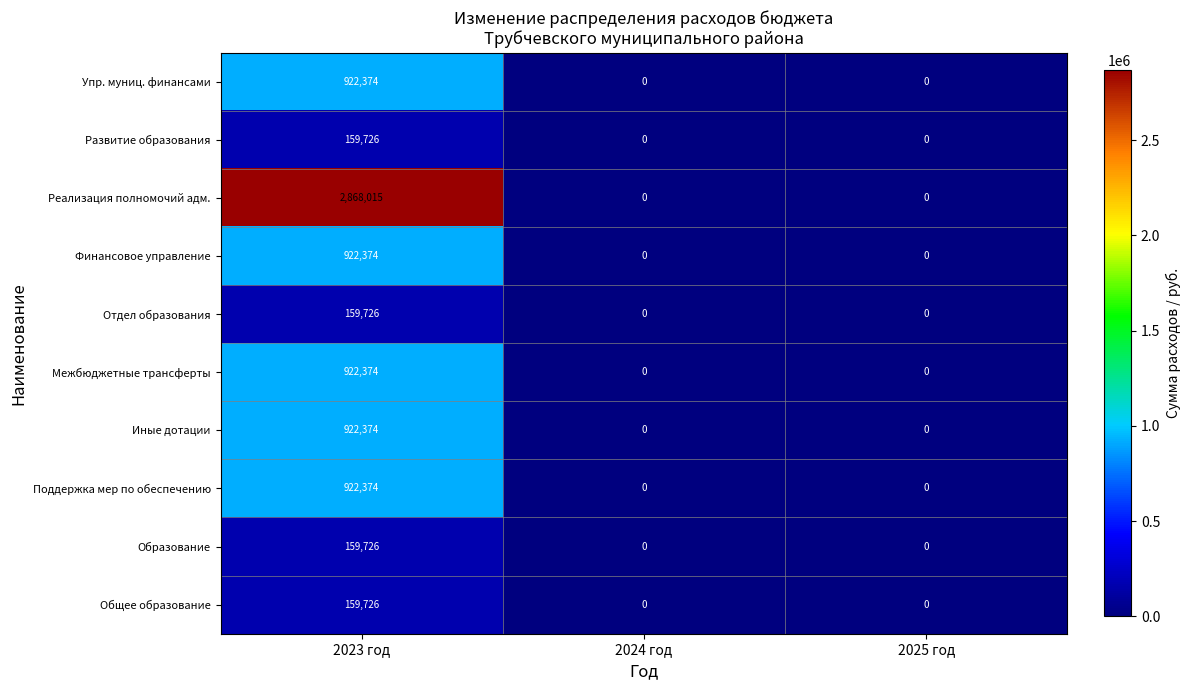

Which series has the largest range (max minus min)?

Реализация полномочий адм.